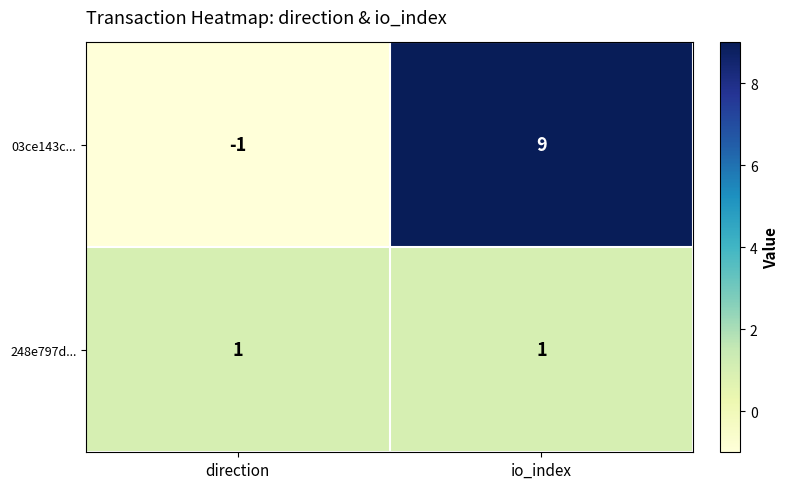

Is it true that 248e797d... equals 1 at direction?

True